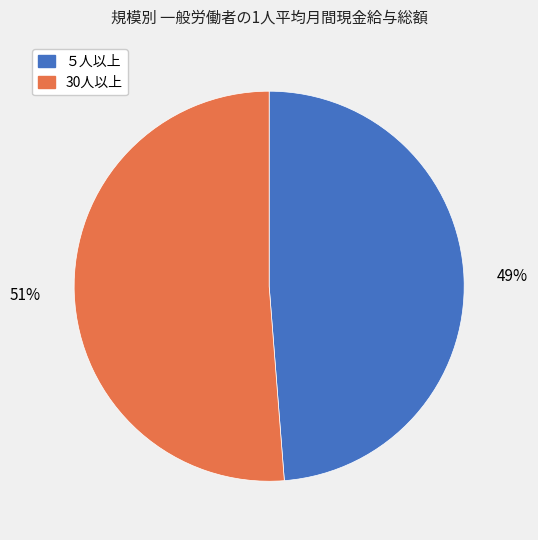

True or false: 30人以上 accounts for 51% of the total.

True